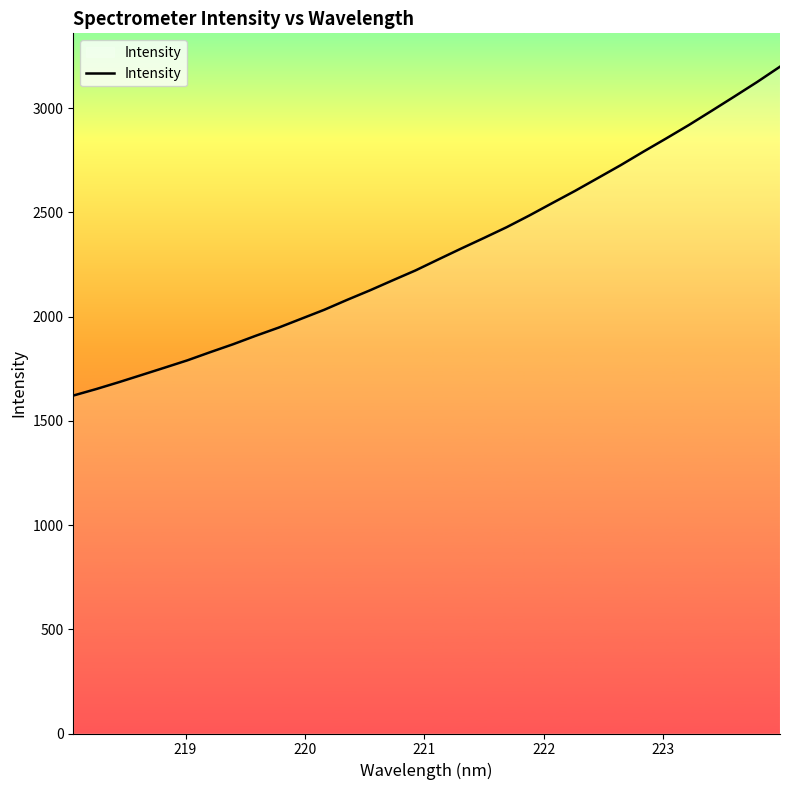

What is the maximum value shown in the chart?

3199.4